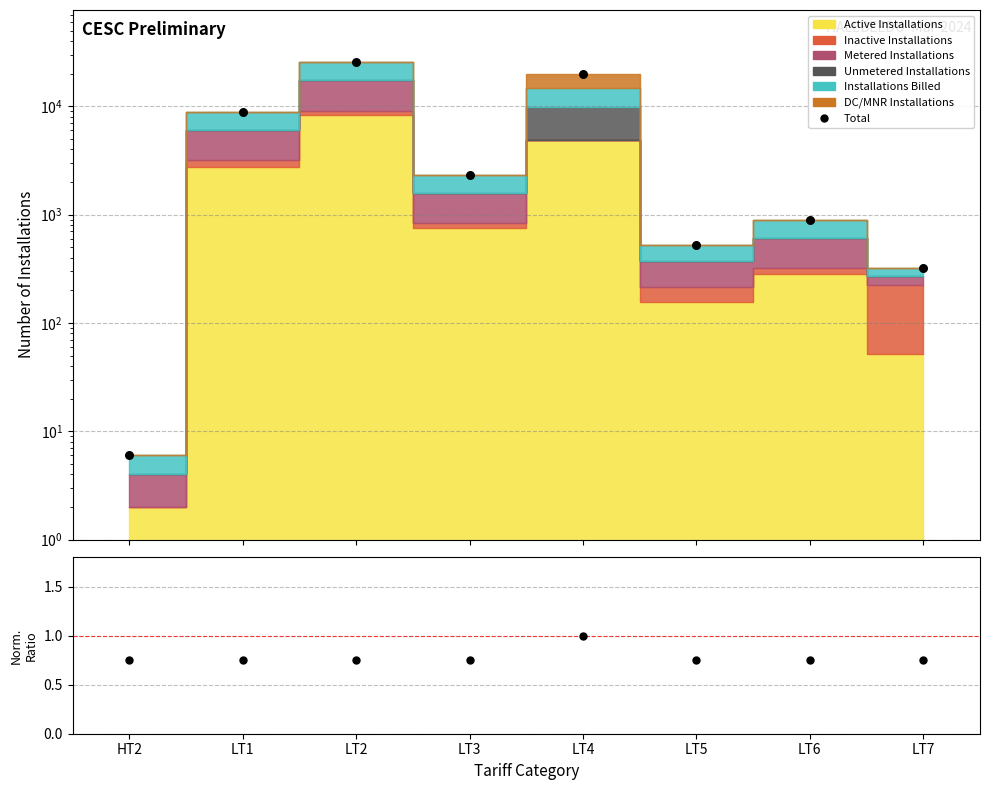

What is the total value across all series at LT4?

19664.0